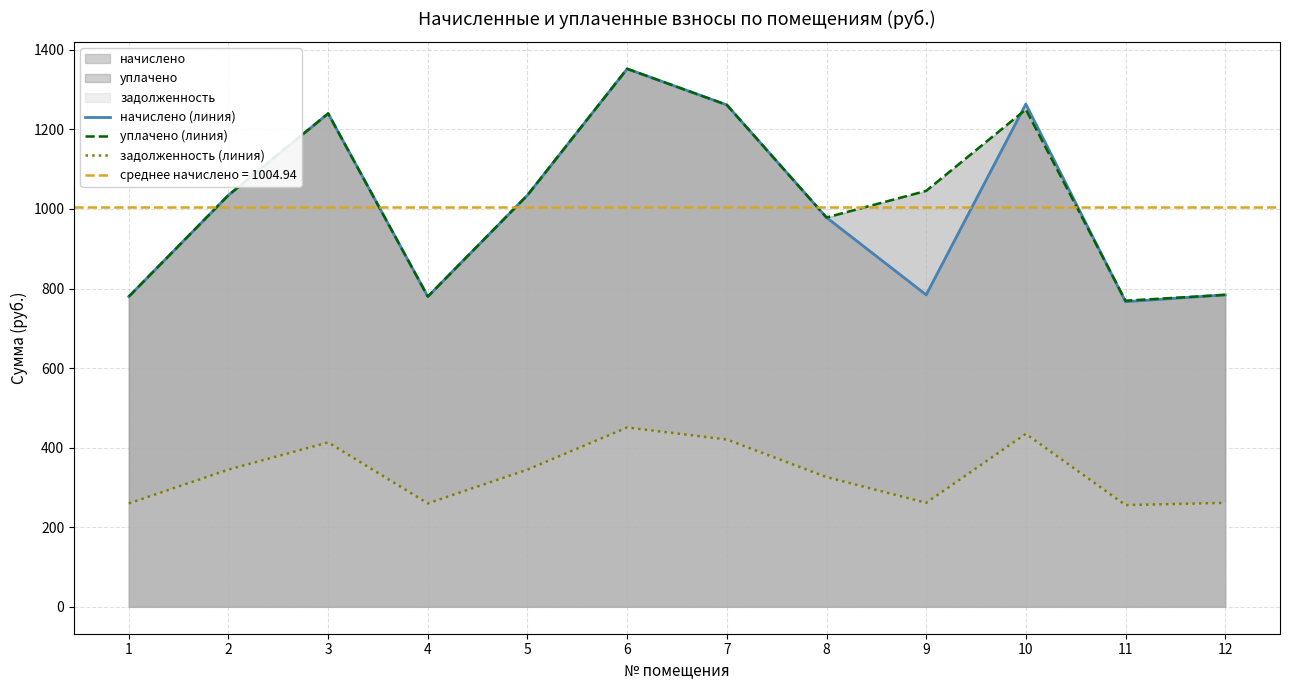

Where is the first local minimum for задолженность (линия)?

4